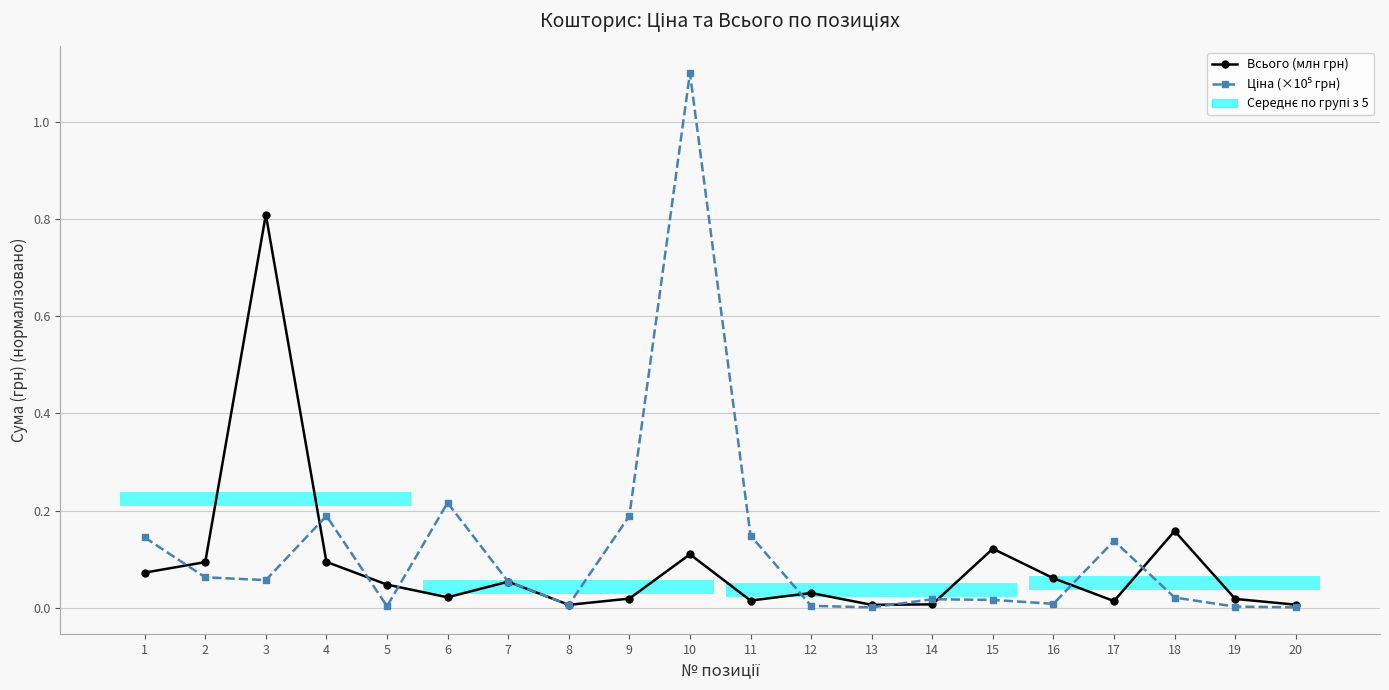

What is the difference between the maximum and minimum values in the Всього (млн грн) series?

0.8